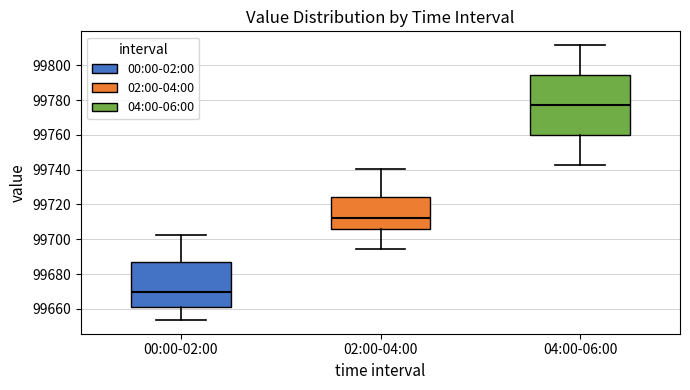

Where is the upper edge of the box for 04:00-06:00 on the y-axis? The values are not printed on the chart, so give them approximately, as read against the axis.

99794